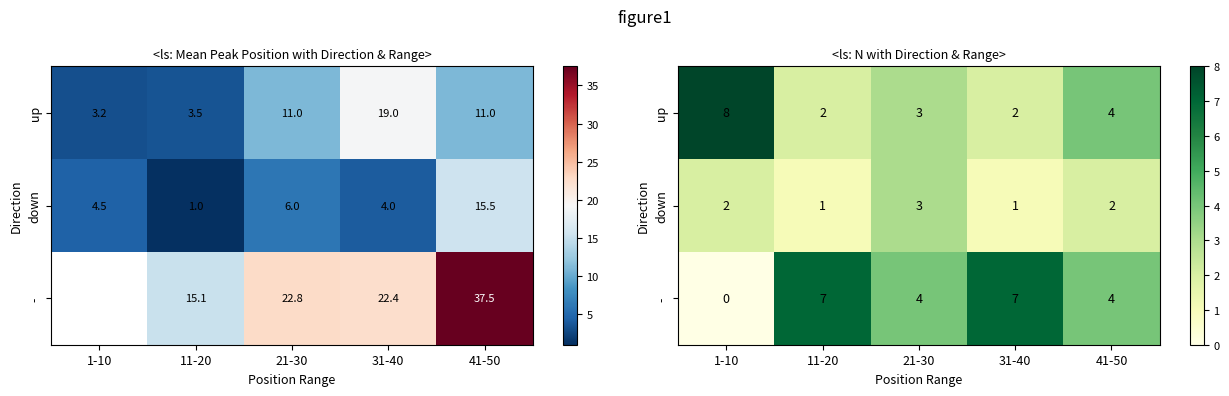

At which label is down closest to 2?

1-10